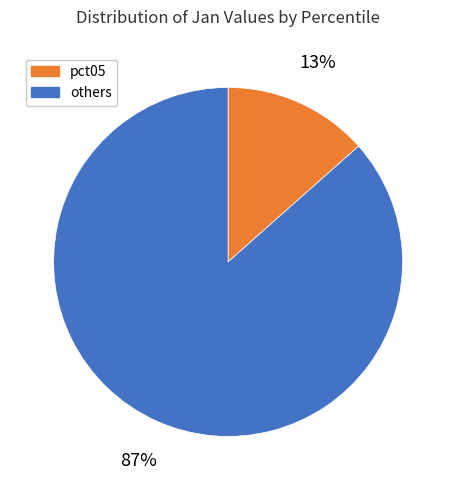

Do pct05 and others together represent more than half of the pie?

Yes